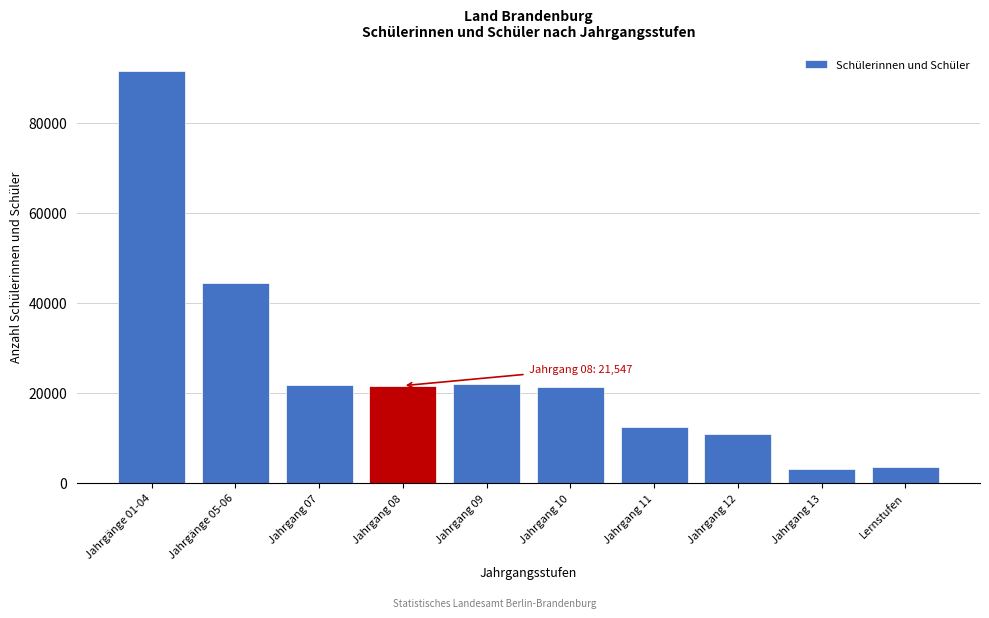

What is the difference between the maximum and minimum values?

88608